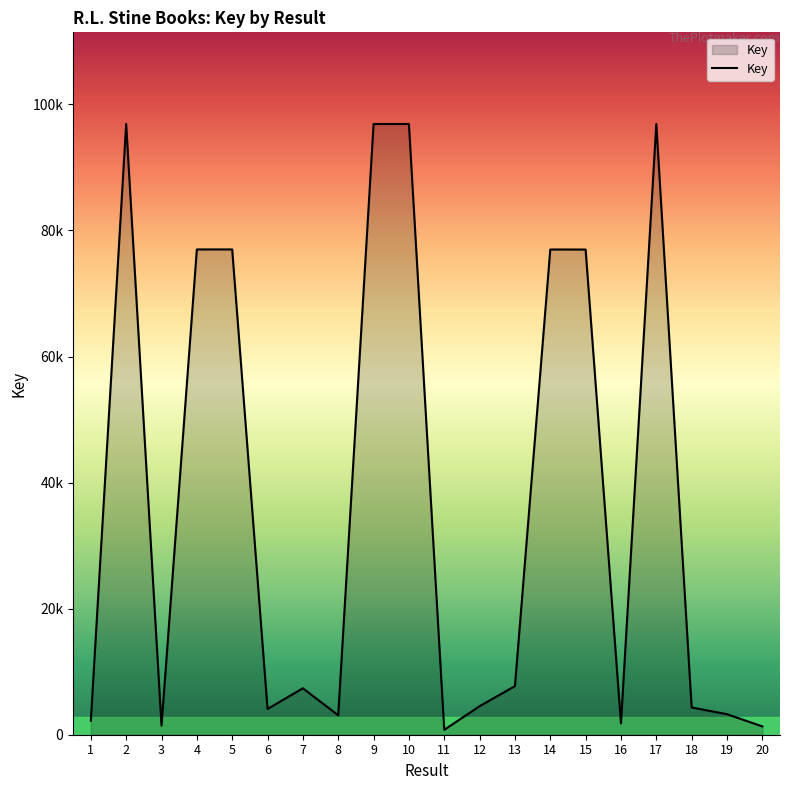

The value at 7 is 11154. True or false?

False